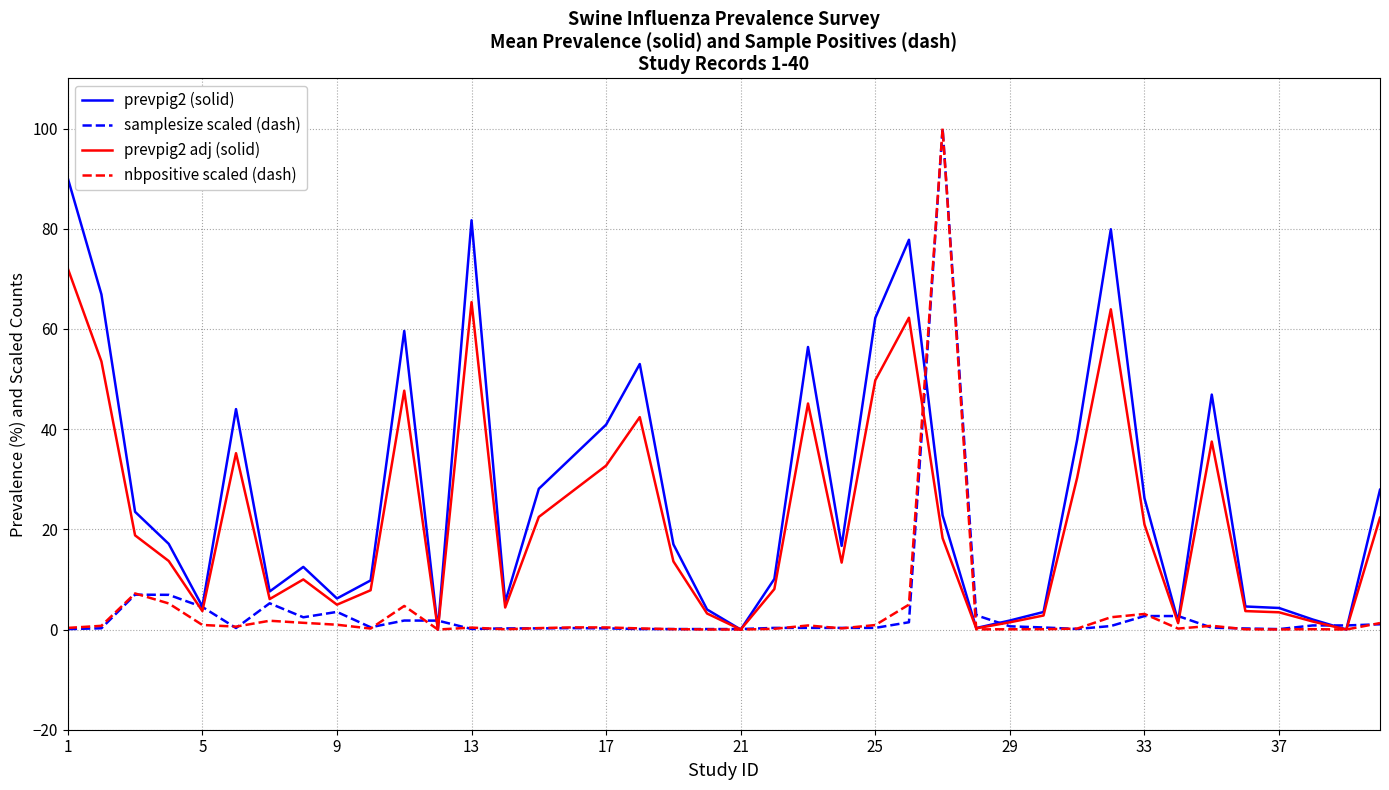

Which series has the widest spread of values?

nbpositive scaled (dash)